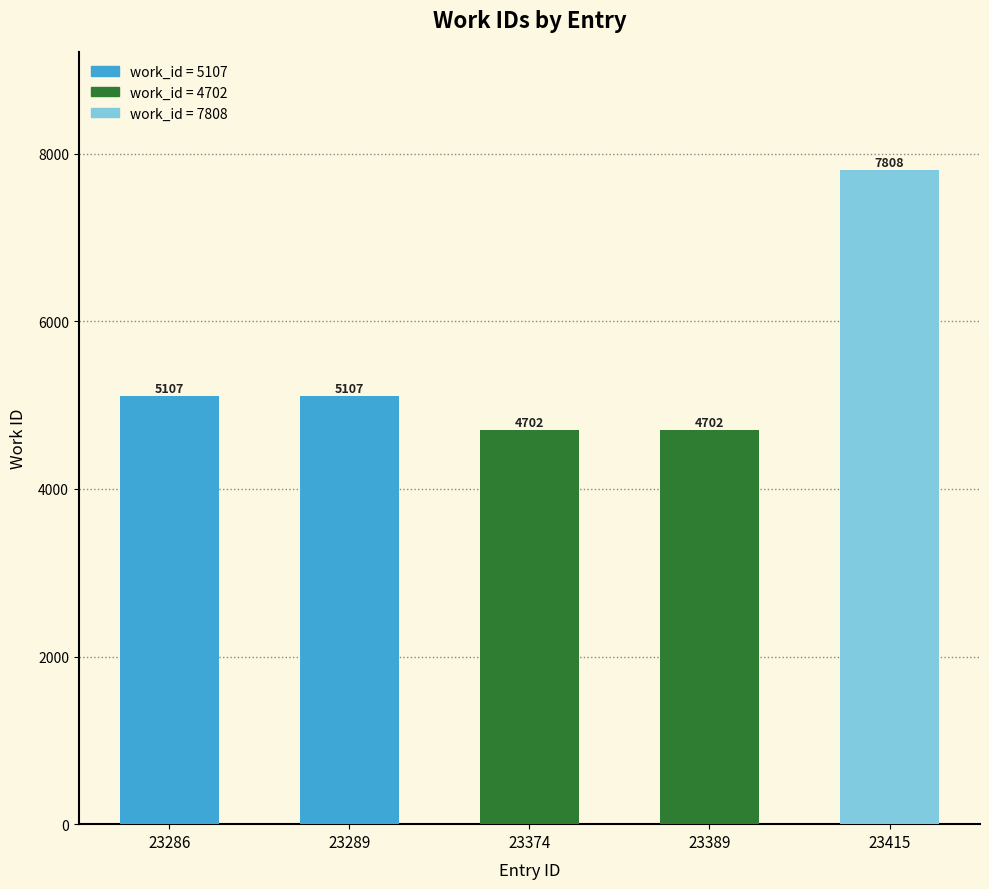

Is it true that the value at 23389 is 4702?

True